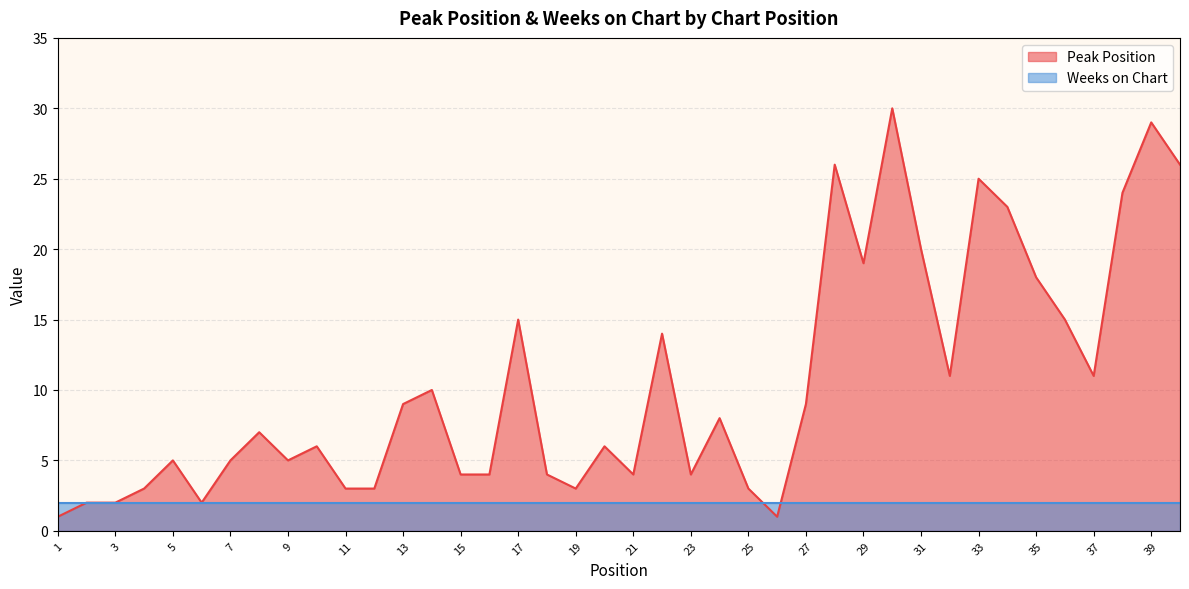

Reading left to right, what are all the values shown in this chart?

1=1	2=2	3=2	4=3	5=5	6=2	7=5	8=7	9=5	10=6	11=3	12=3	13=9	14=10	15=4	16=4	17=15	18=4	19=3	20=6	21=4	22=14	23=4	24=8	25=3	26=1	27=9	28=26	29=19	30=30	31=20	32=11	33=25	34=23	35=18	36=15	37=11	38=24	39=29	40=26